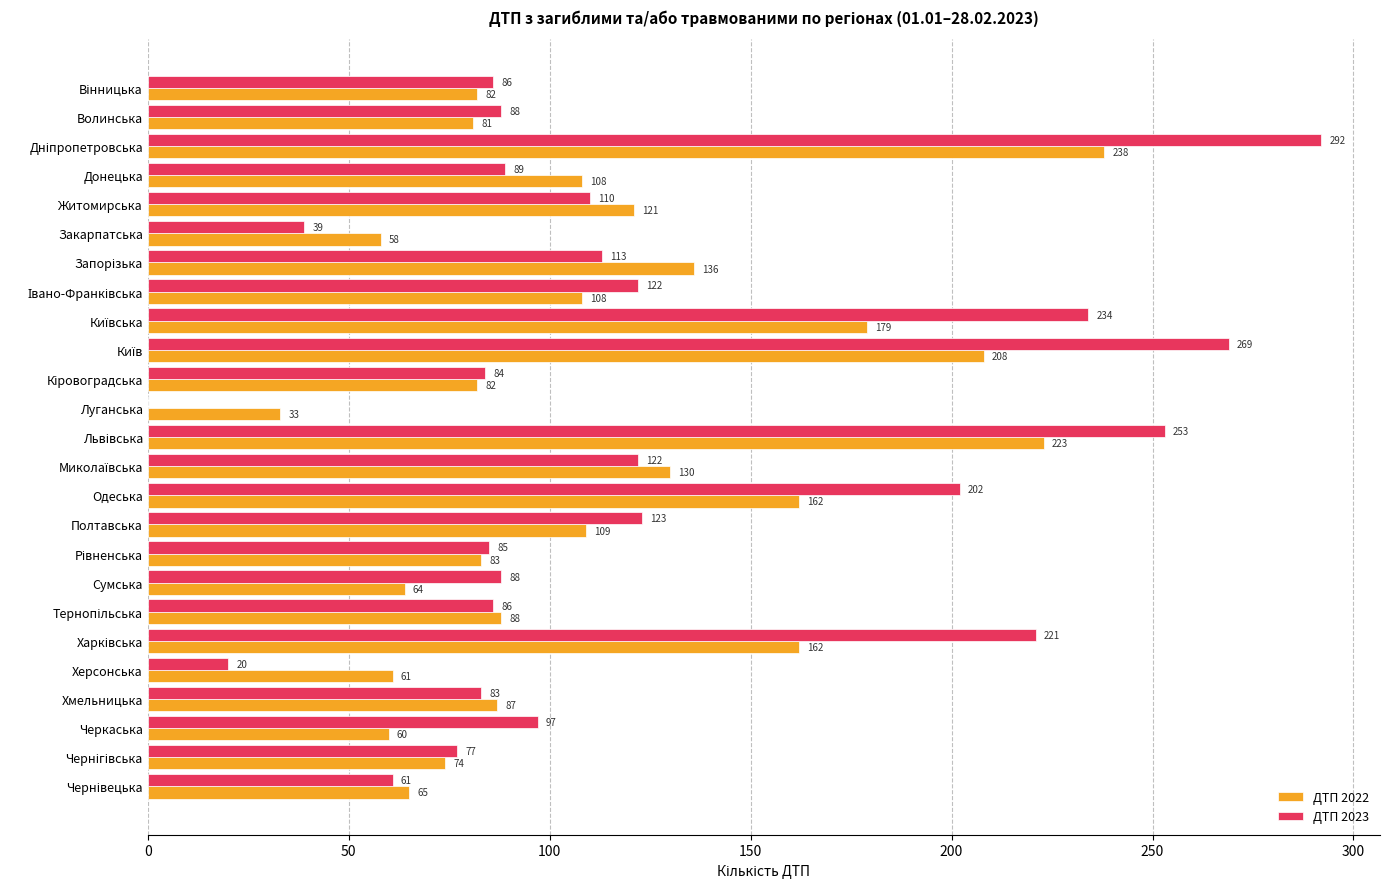

Is it true that ДТП 2022 equals 162 at Одеська?

True